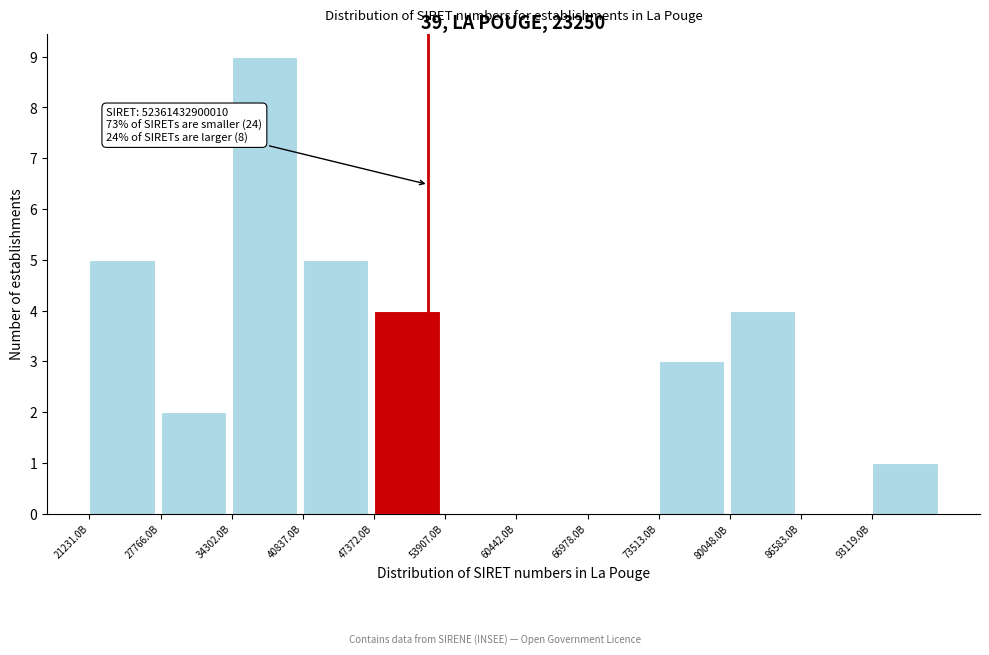

Reading left to right, list all the values displayed in this chart.

21231.0B=5	27766.0B=2	34302.0B=9	40837.0B=5	47372.0B=4	53907.0B=0	60442.0B=0	66978.0B=0	73513.0B=3	80048.0B=4	86583.0B=0	93119.0B=1